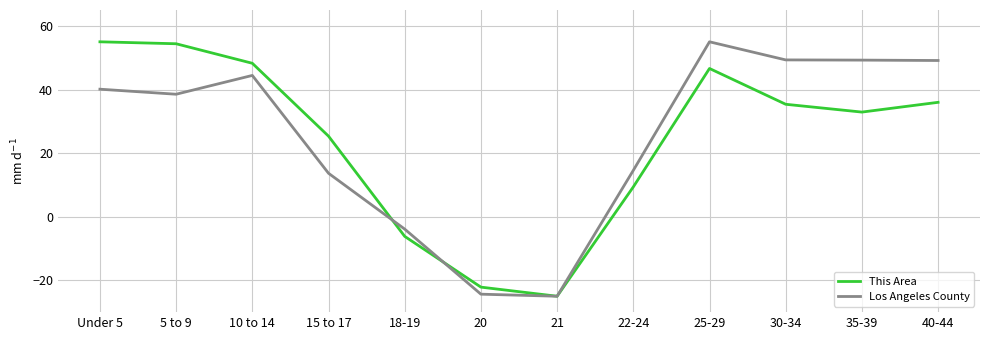

How many values in the Los Angeles County series are below 40?

6